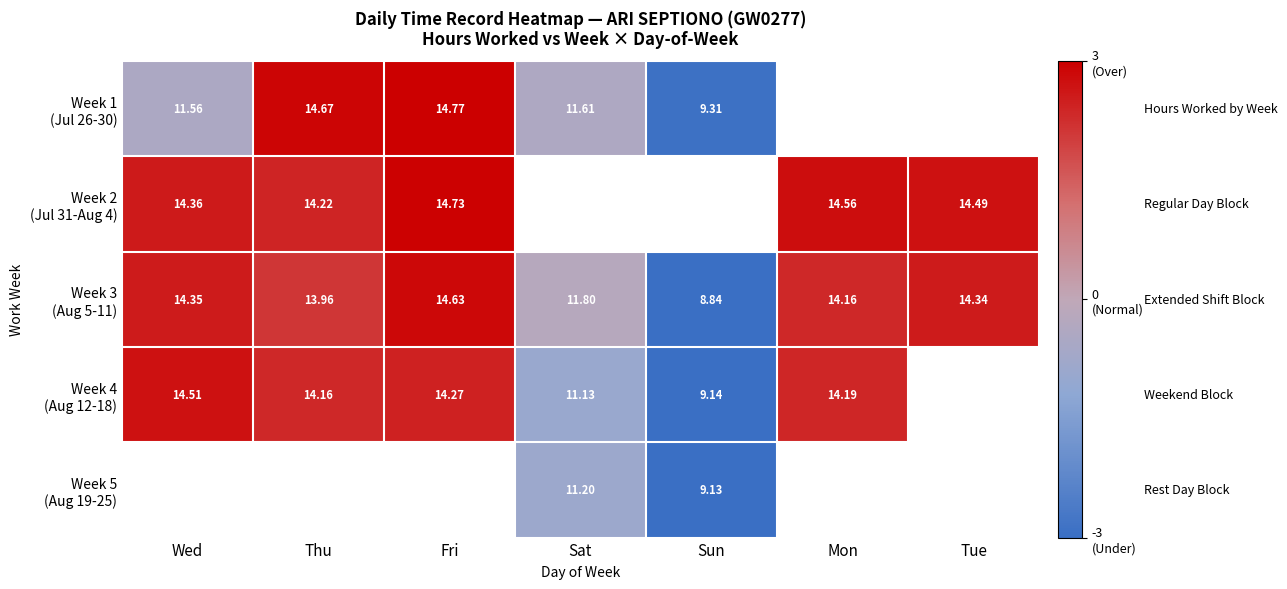

The Week 1 (Jul 26-30) series shows -0.5 at Wed. True or false?

True